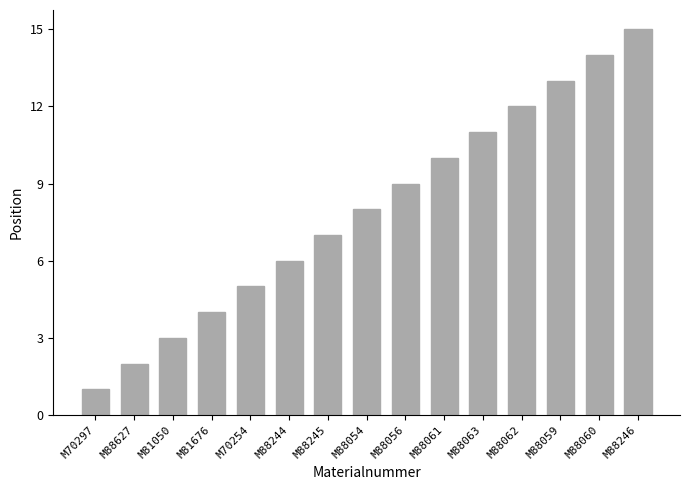

List the labels in order of value, largest first.

M88246, M88060, M88059, M88062, M88063, M88061, M88056, M88054, M88245, M88244, M70254, M81676, M81050, M88627, M70297